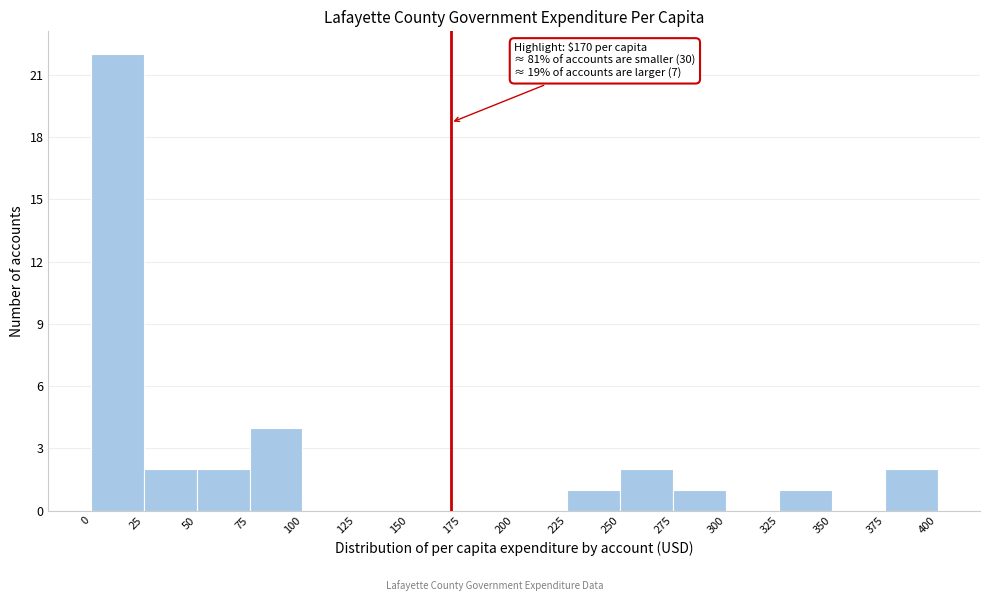

Over which range of the x-axis is the bar tallest?

0 to 25